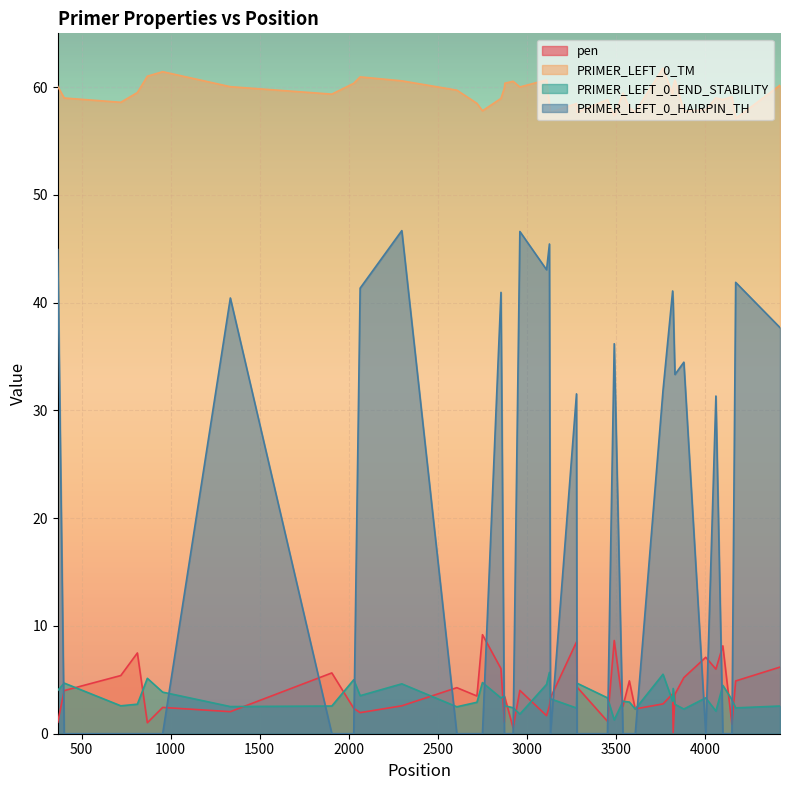

Between 2298 and 2855, which series saw the biggest shift?

PRIMER_LEFT_0_HAIRPIN_TH